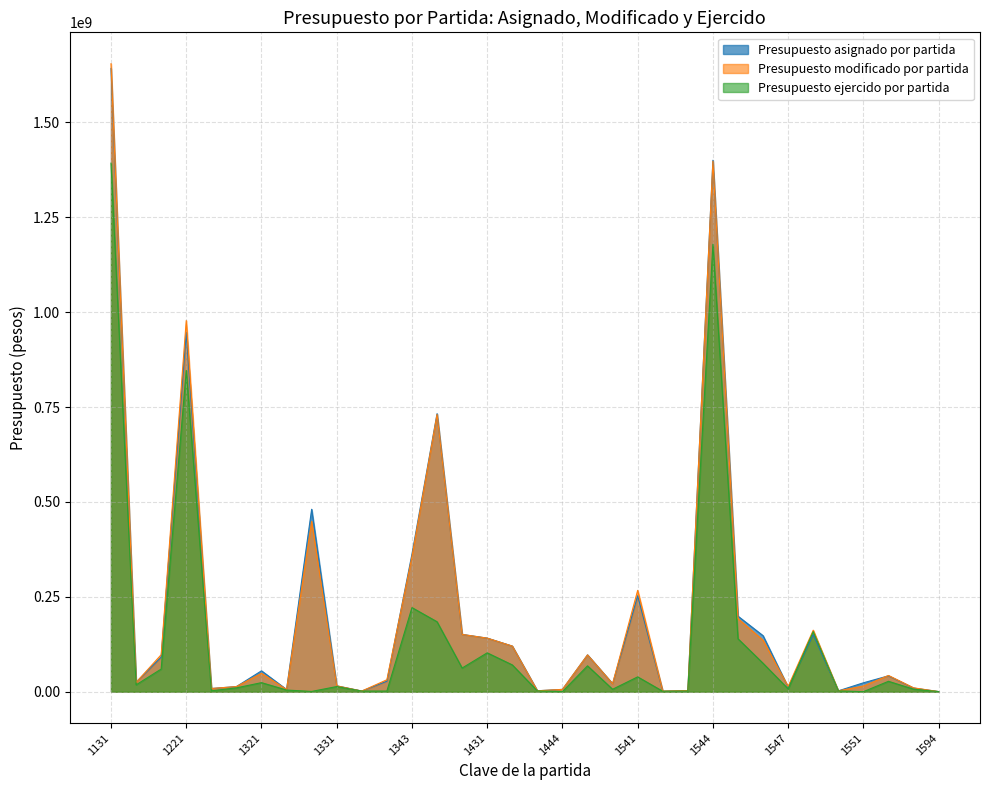

Does the chart have visible grid lines?

Yes